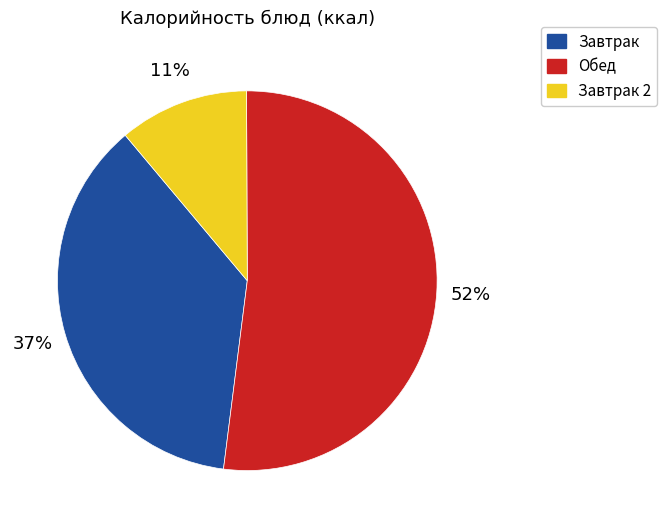

Is there a majority slice in this chart?

Yes